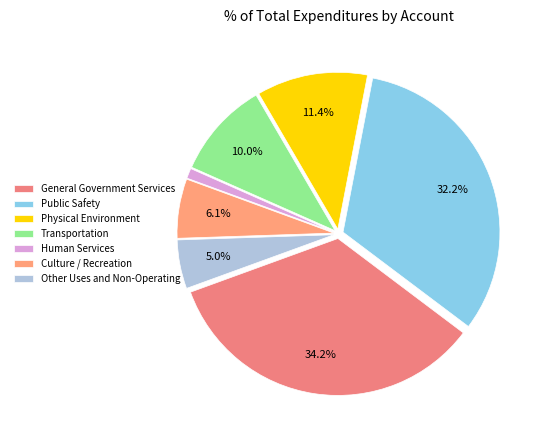

Which slice is the largest?

General Government Services